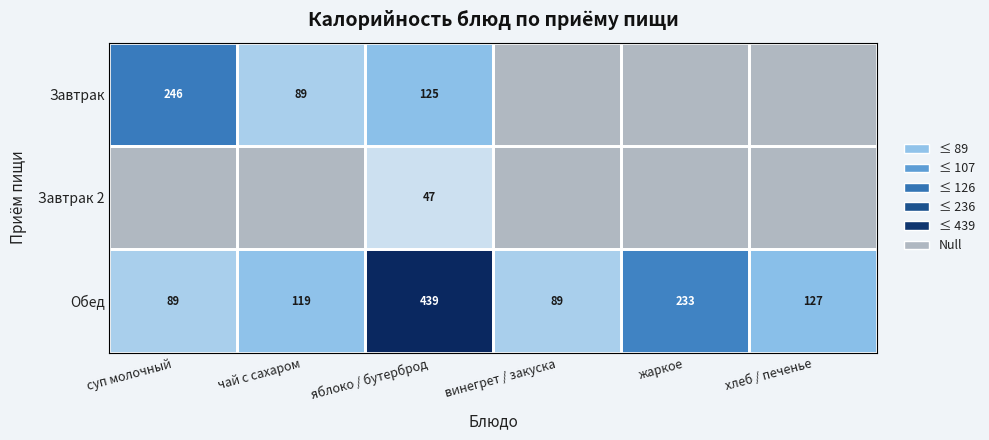

How many values in the Обед series are below 127?

3